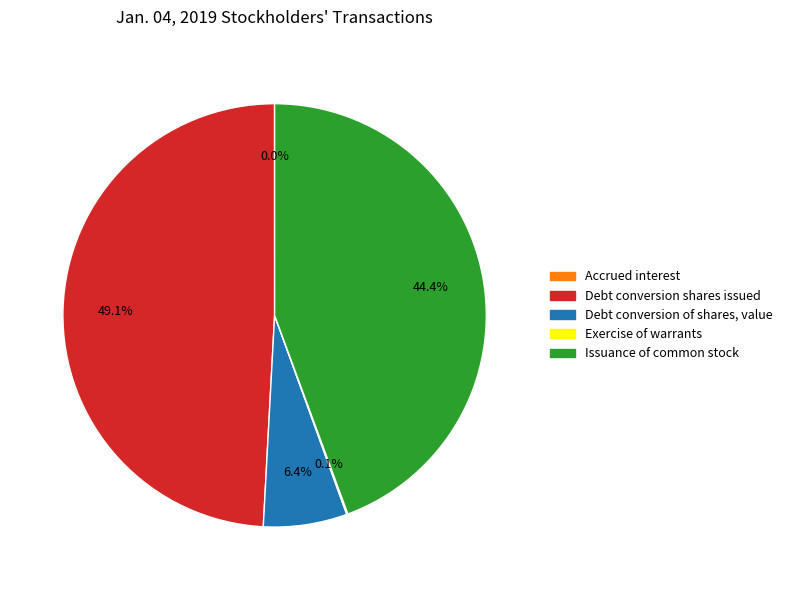

Is there a majority slice in this chart?

No